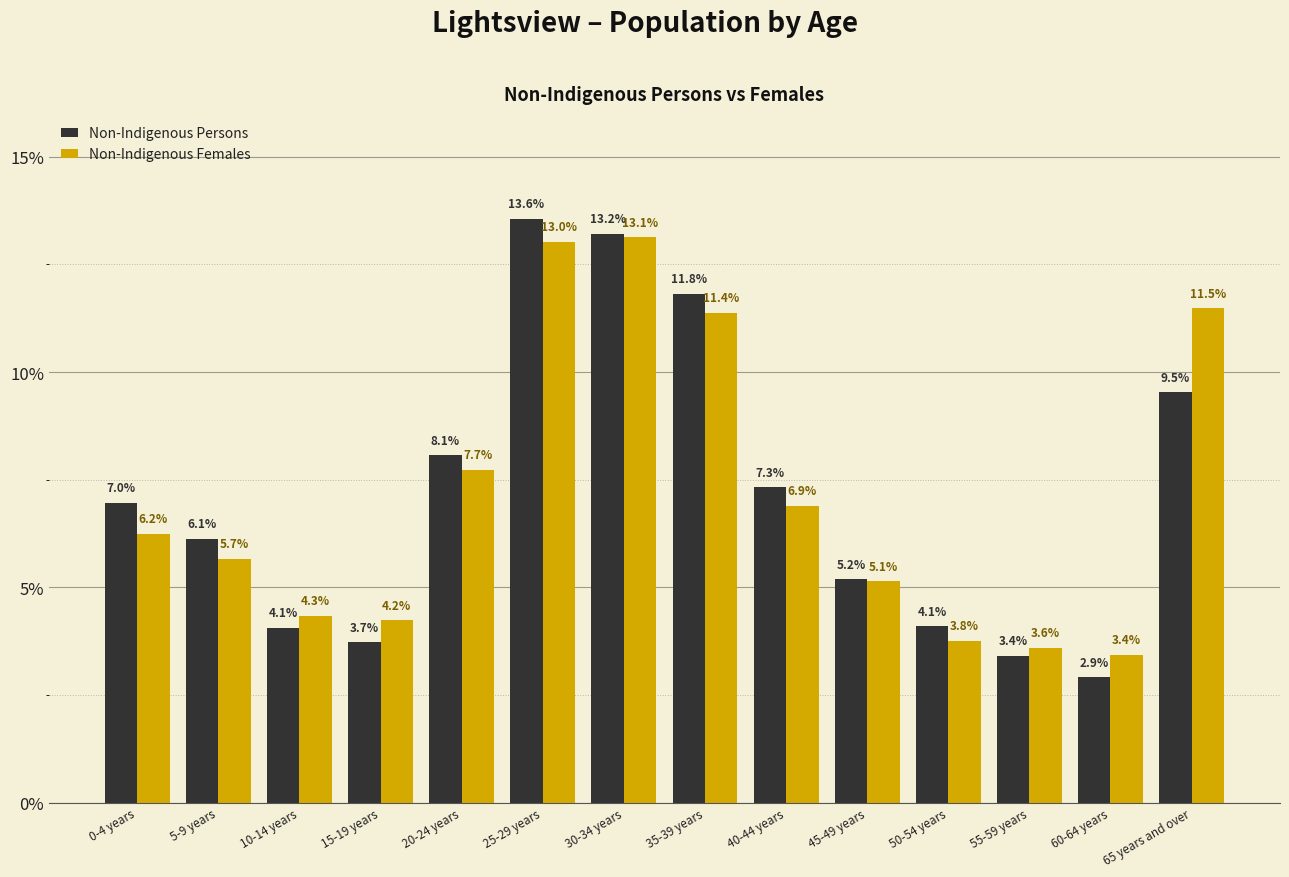

What are all the series names shown in the legend?

Non-Indigenous Persons, Non-Indigenous Females